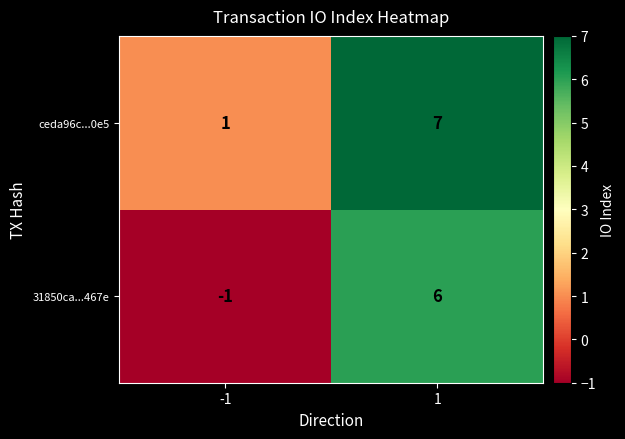

What is the maximum value shown in the chart?

7